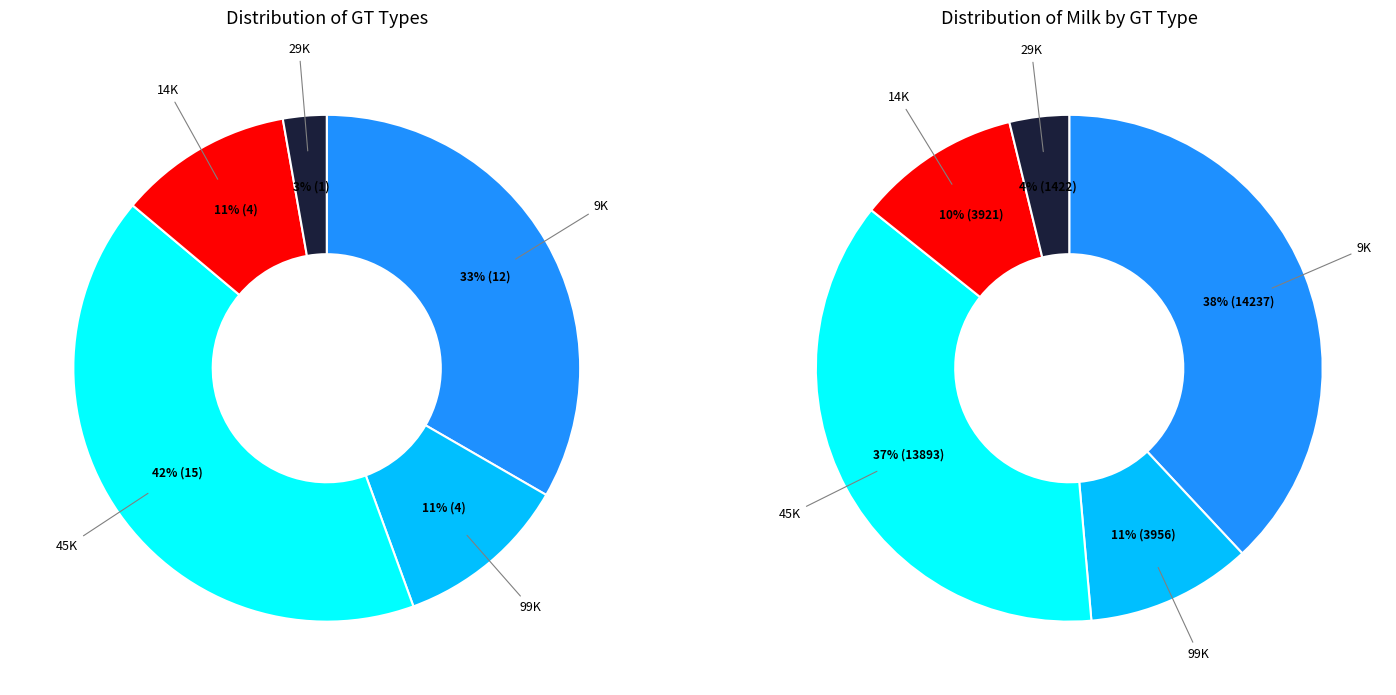

Is 45K the majority of the pie?

No